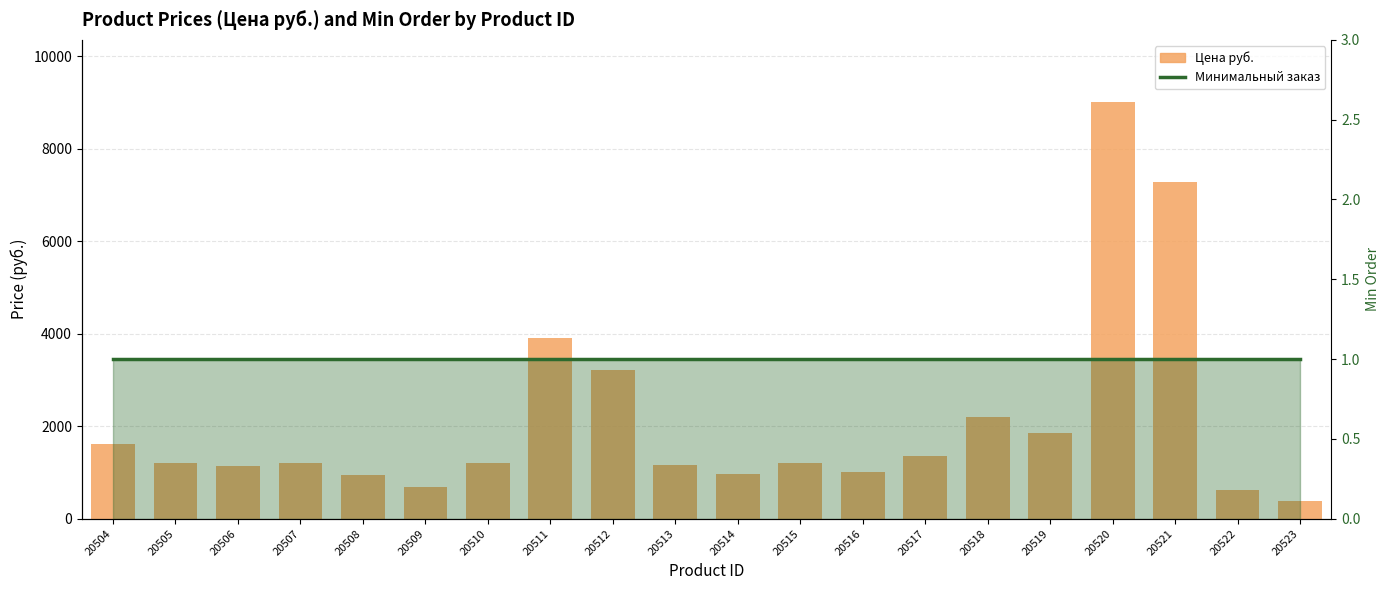

What is the highest value of the Минимальный заказ series?

1